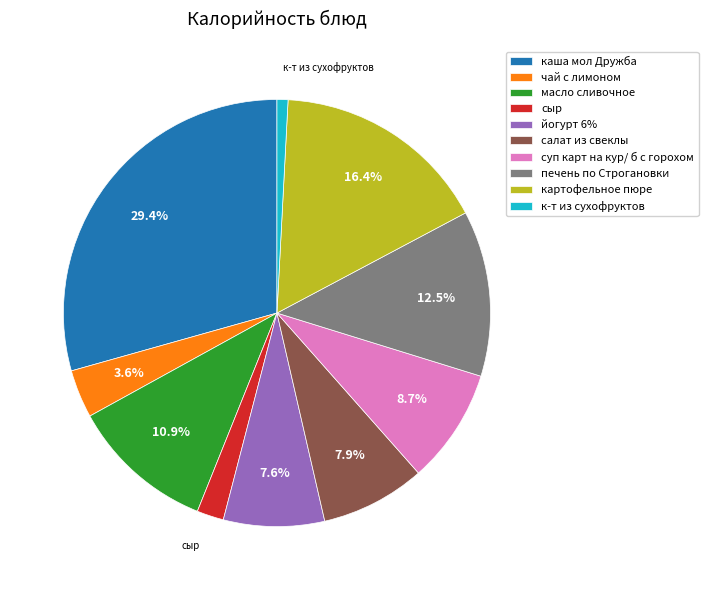

How much of the chart is everything except салат из свеклы?

92.1%